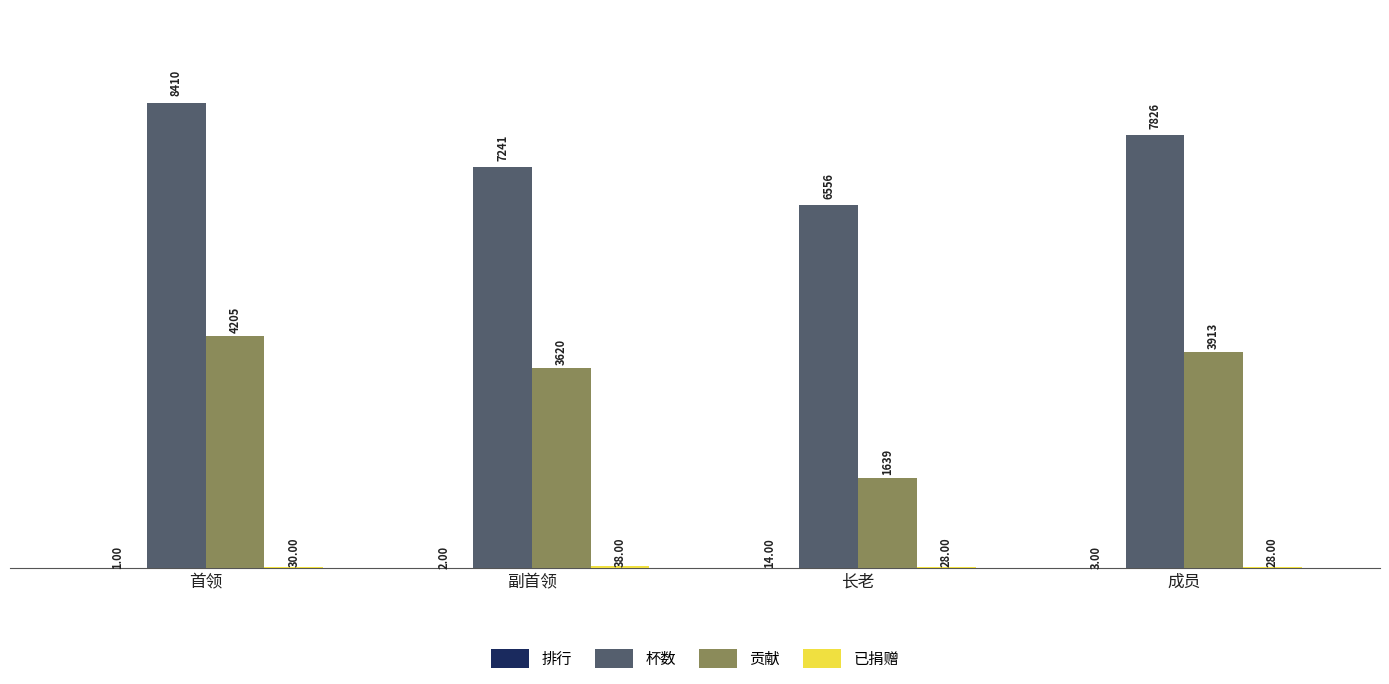

Between 副首领 and 长老, which series saw the biggest shift?

贡献